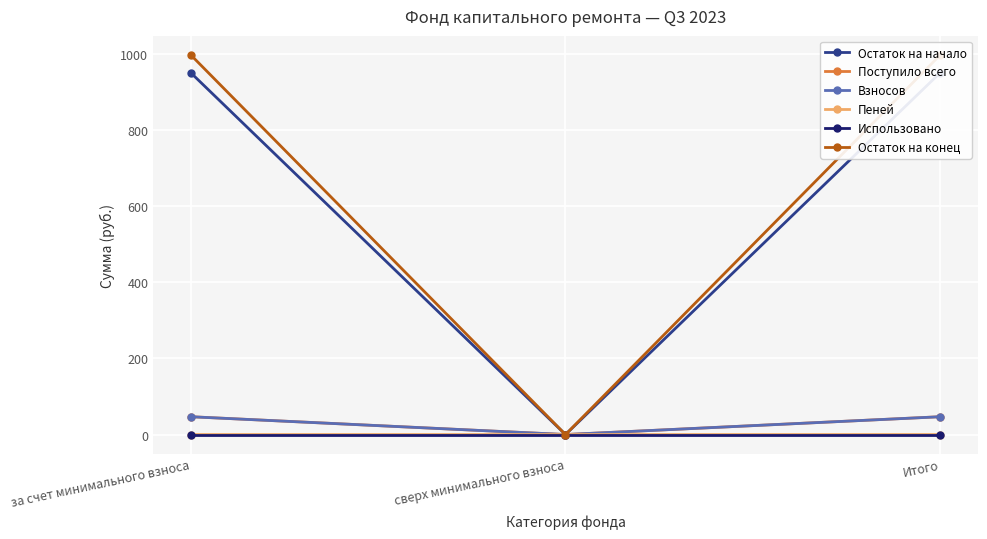

How many lines are shown in the chart?

6